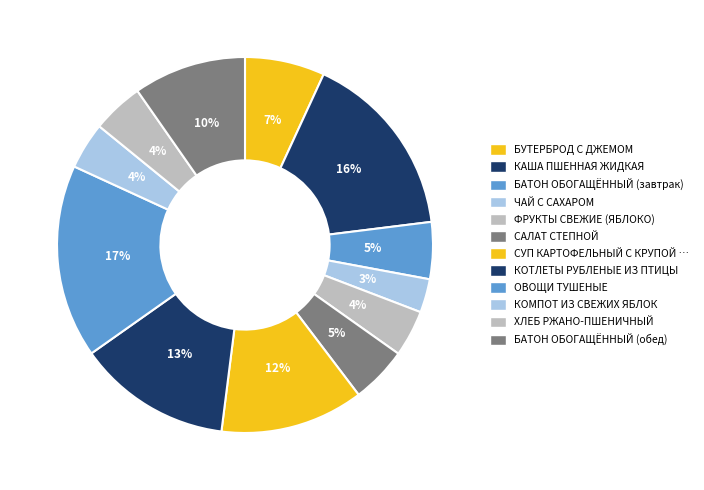

How many slices are in this pie chart?

12